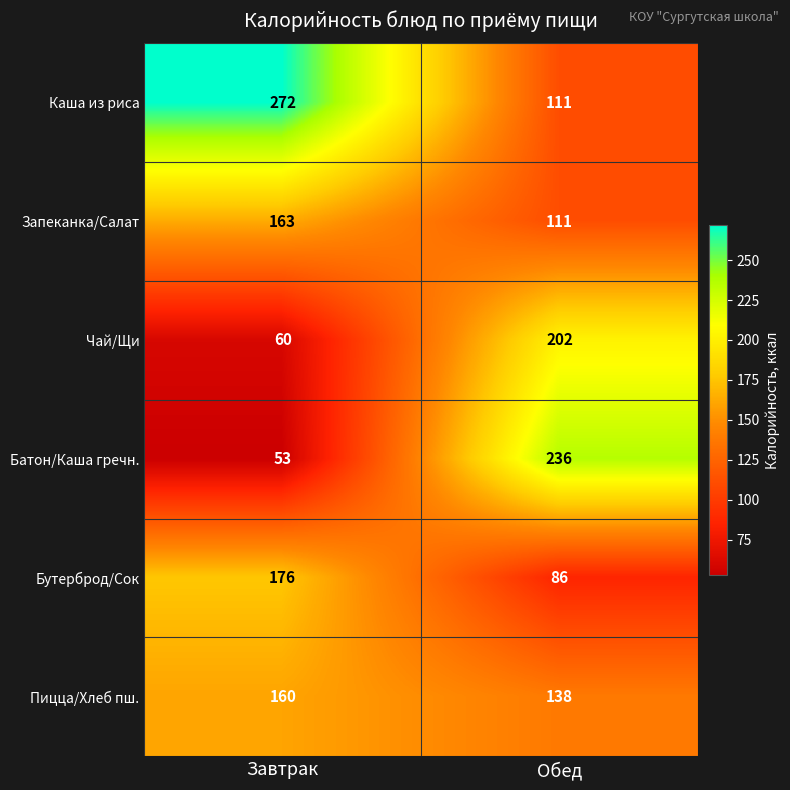

What is the approximate value of Пицца/Хлеб пш. at Завтрак, to the nearest 10?

160